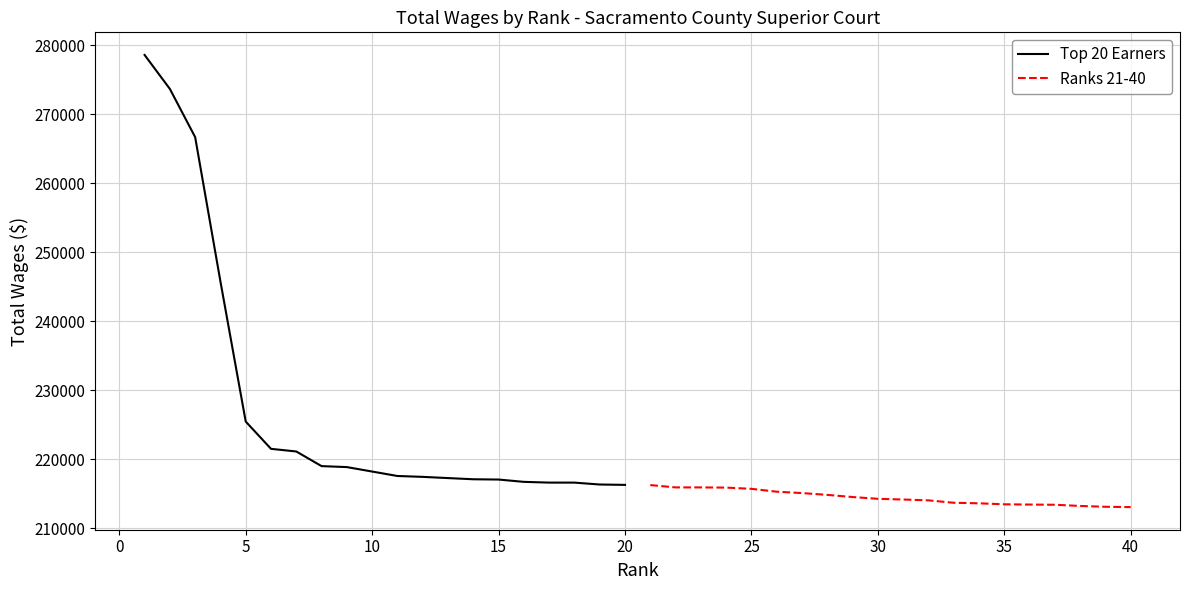

What is the minimum value for Ranks 21-40?

213073